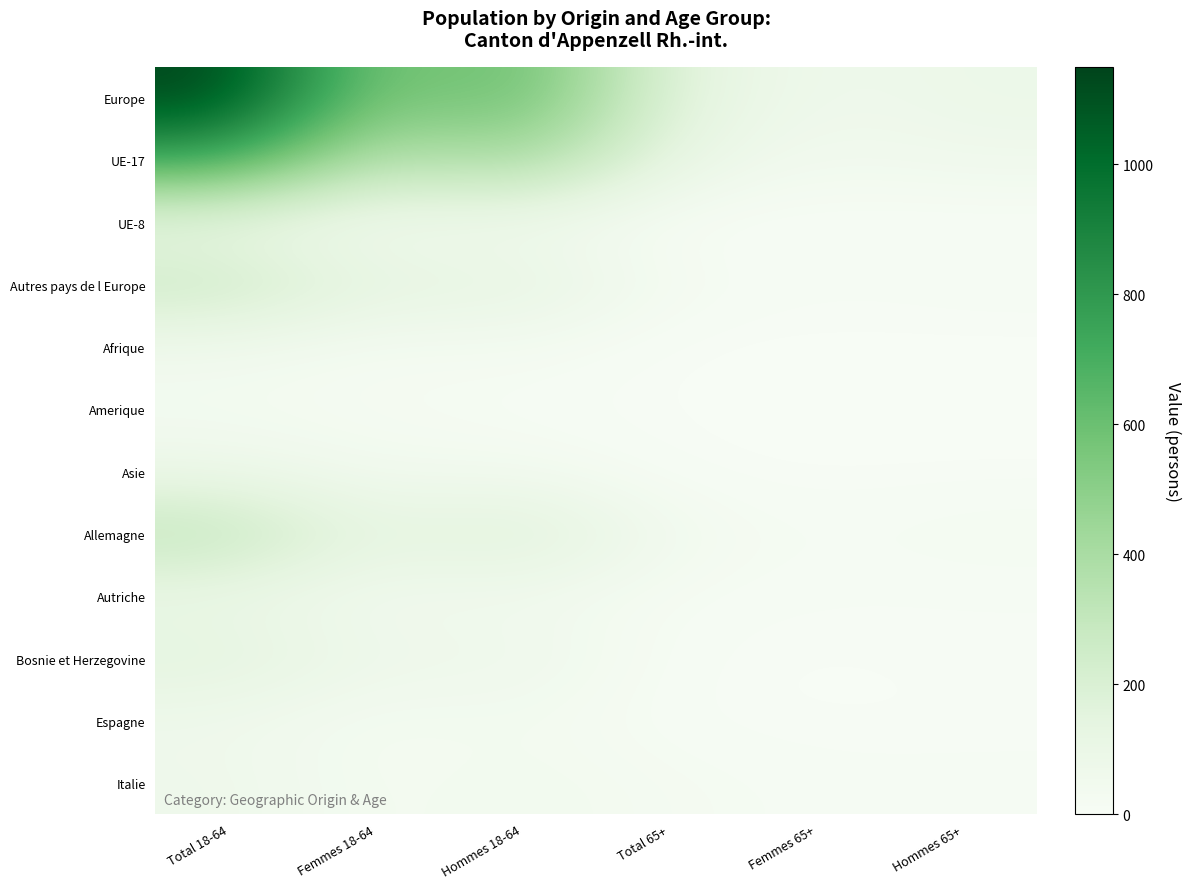

Reading left to right, what are all the values shown in this chart?

Europe: Total 18-64=1150	Femmes 18-64=509	Hommes 18-64=641	Total 65+=146	Femmes 65+=60	Hommes 65+=86
UE-17: Total 18-64=748	Femmes 18-64=311	Hommes 18-64=437	Total 65+=107	Femmes 65+=43	Hommes 65+=64
UE-8: Total 18-64=95	Femmes 18-64=42	Hommes 18-64=53	Total 65+=6	Femmes 65+=4	Hommes 65+=2
Autres pays de l Europe: Total 18-64=266	Femmes 18-64=131	Hommes 18-64=135	Total 65+=29	Femmes 65+=11	Hommes 65+=18
Afrique: Total 18-64=58	Femmes 18-64=23	Hommes 18-64=35	Total 65+=0	Femmes 65+=0	Hommes 65+=0
Amerique: Total 18-64=29	Femmes 18-64=21	Hommes 18-64=8	Total 65+=3	Femmes 65+=3	Hommes 65+=0
Asie: Total 18-64=84	Femmes 18-64=40	Hommes 18-64=44	Total 65+=4	Femmes 65+=1	Hommes 65+=3
Allemagne: Total 18-64=310	Femmes 18-64=123	Hommes 18-64=187	Total 65+=46	Femmes 65+=15	Hommes 65+=31
Autriche: Total 18-64=94	Femmes 18-64=43	Hommes 18-64=51	Total 65+=17	Femmes 65+=9	Hommes 65+=8
Bosnie et Herzegovine: Total 18-64=150	Femmes 18-64=74	Hommes 18-64=76	Total 65+=9	Femmes 65+=2	Hommes 65+=7
Espagne: Total 18-64=63	Femmes 18-64=25	Hommes 18-64=38	Total 65+=7	Femmes 65+=3	Hommes 65+=4
Italie: Total 18-64=73	Femmes 18-64=26	Hommes 18-64=47	Total 65+=27	Femmes 65+=13	Hommes 65+=14